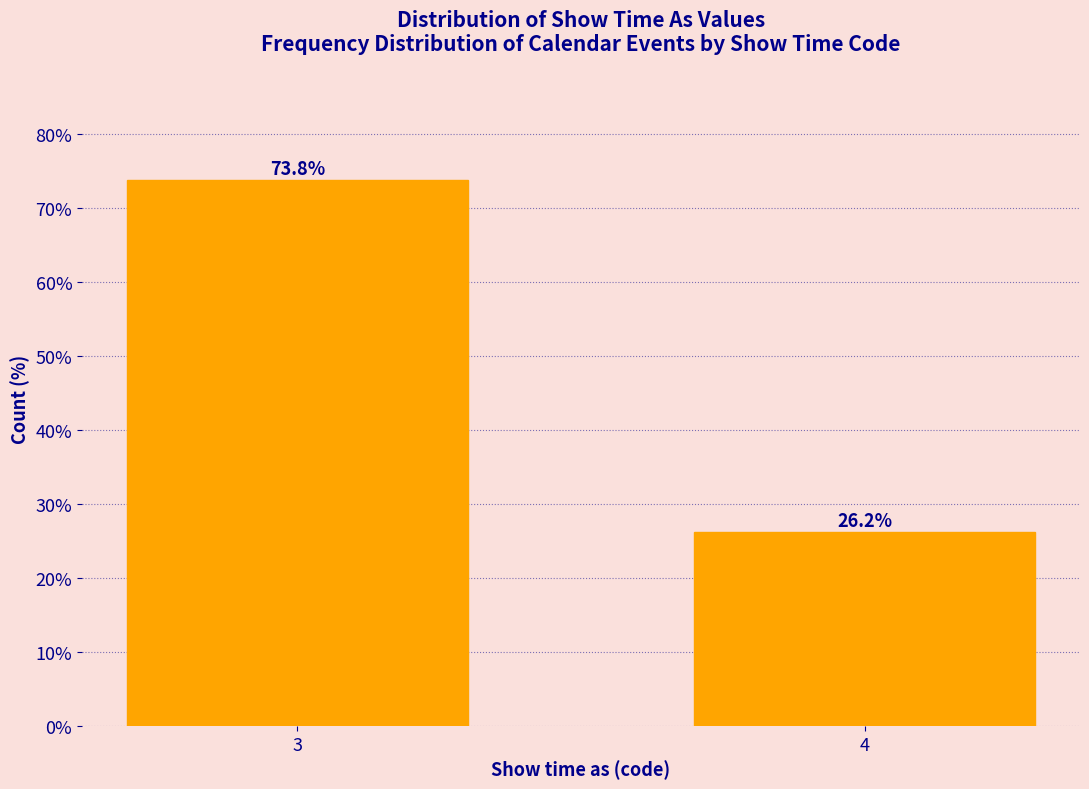

Reading right to left, transcribe all the data shown in this chart.

4=26.2	3=73.8